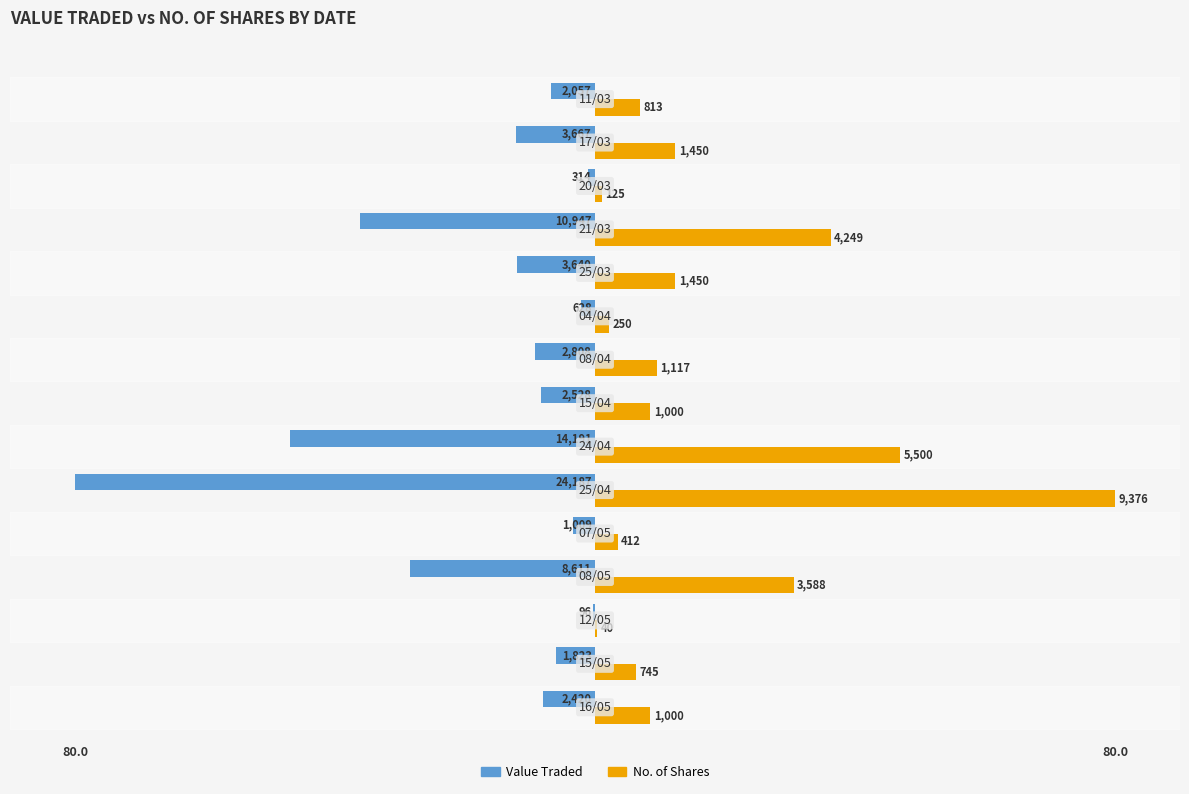

What are all the series names shown in the legend?

Value Traded, No. of Shares